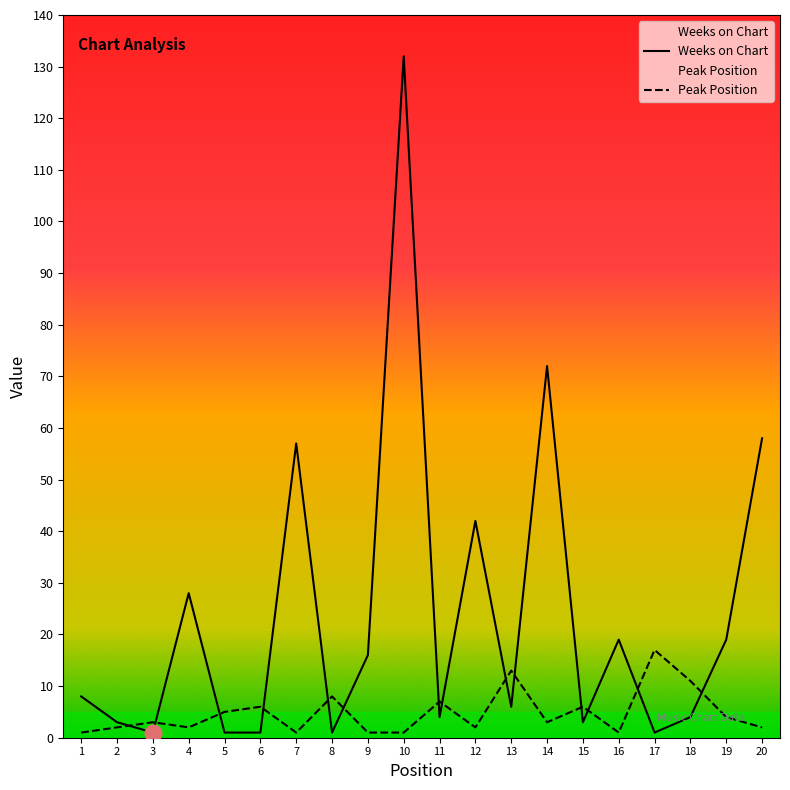

What is the value of the Weeks on Chart point at the 11th from the left?

4